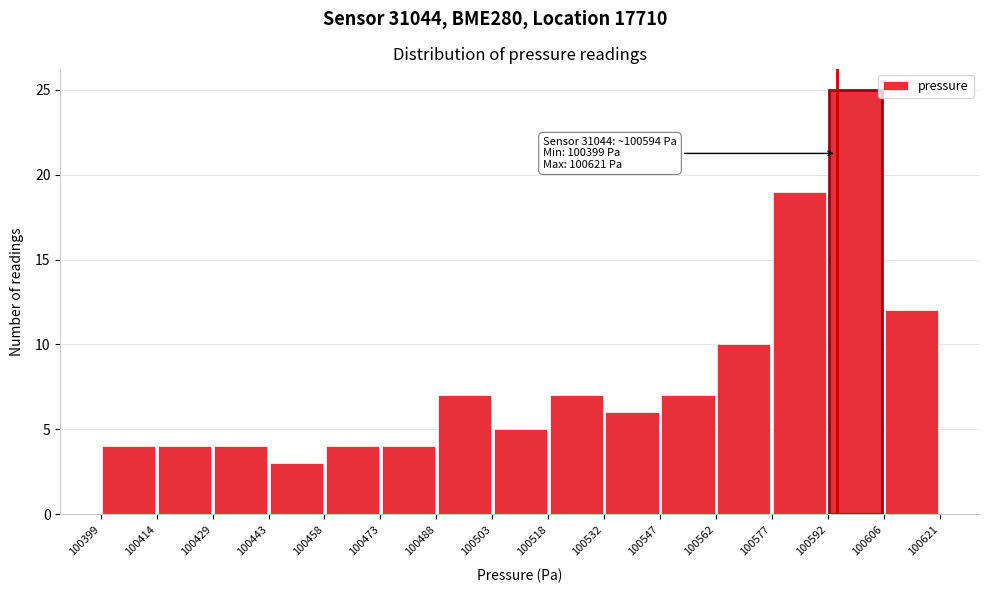

Which range on the x-axis has the tallest bar?

100592 to 100606